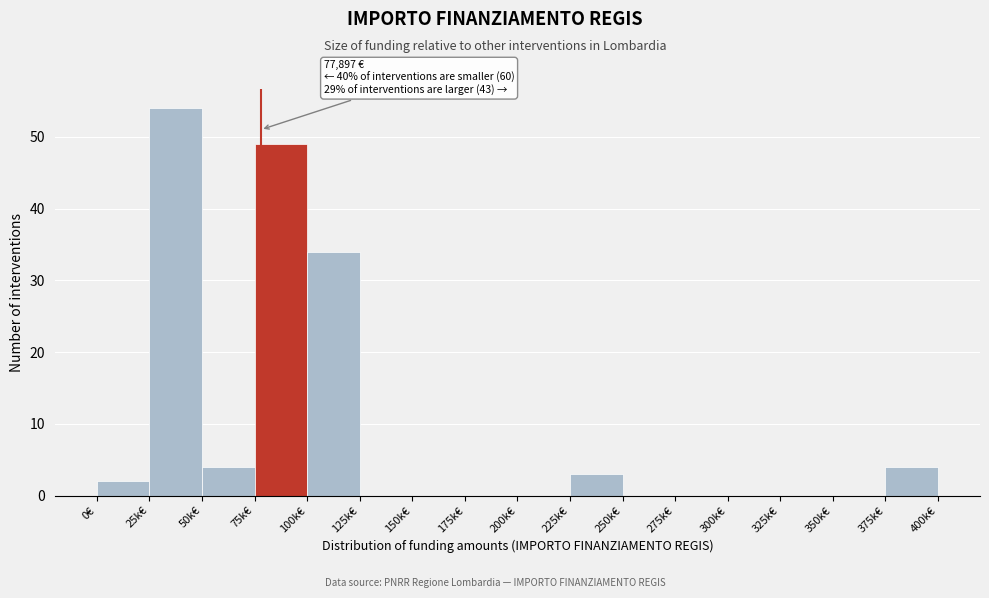

Reading left to right, what are all the values shown in this chart?

0€=2	25k€=54	50k€=4	75k€=49	100k€=34	125k€=0	150k€=0	175k€=0	200k€=0	225k€=3	250k€=0	275k€=0	300k€=0	325k€=0	350k€=0	375k€=4